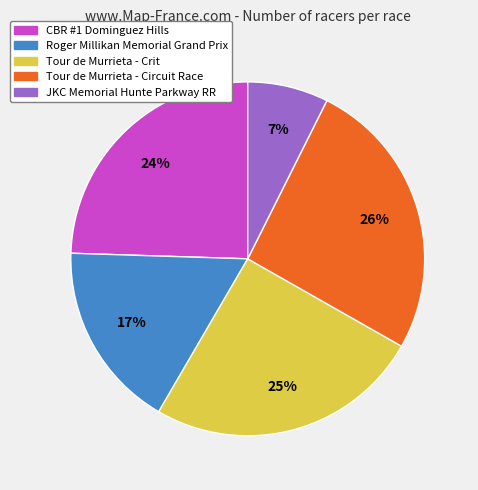

True or false: Tour de Murrieta - Circuit Race accounts for 26% of the total.

True